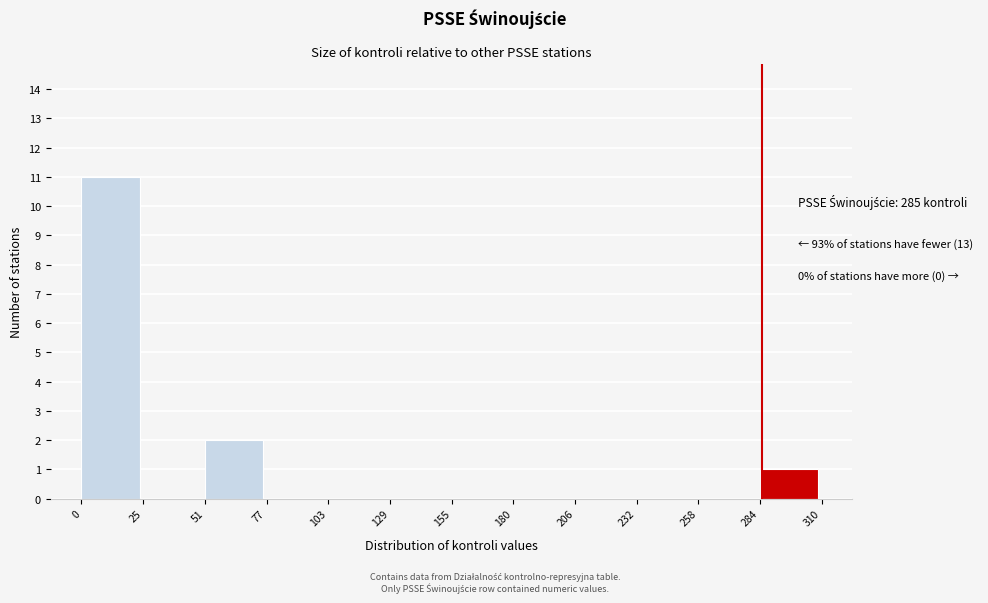

Over which range of the x-axis is the bar tallest?

0 to 25